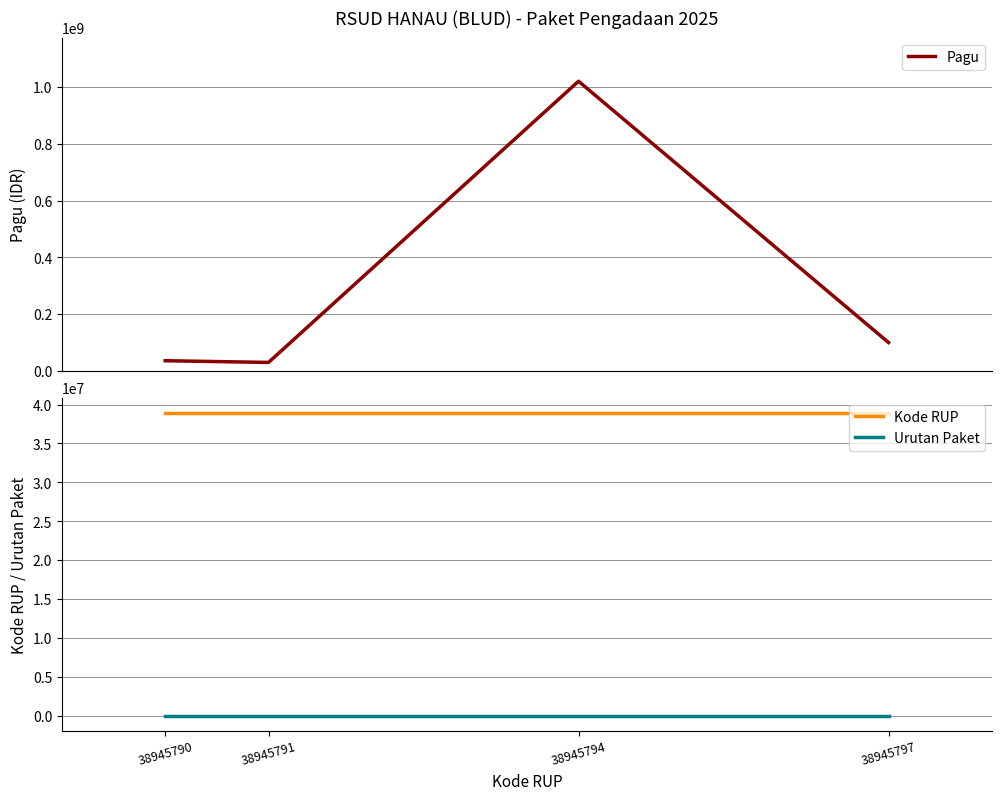

At which label does Urutan Paket reach its minimum?

38945790